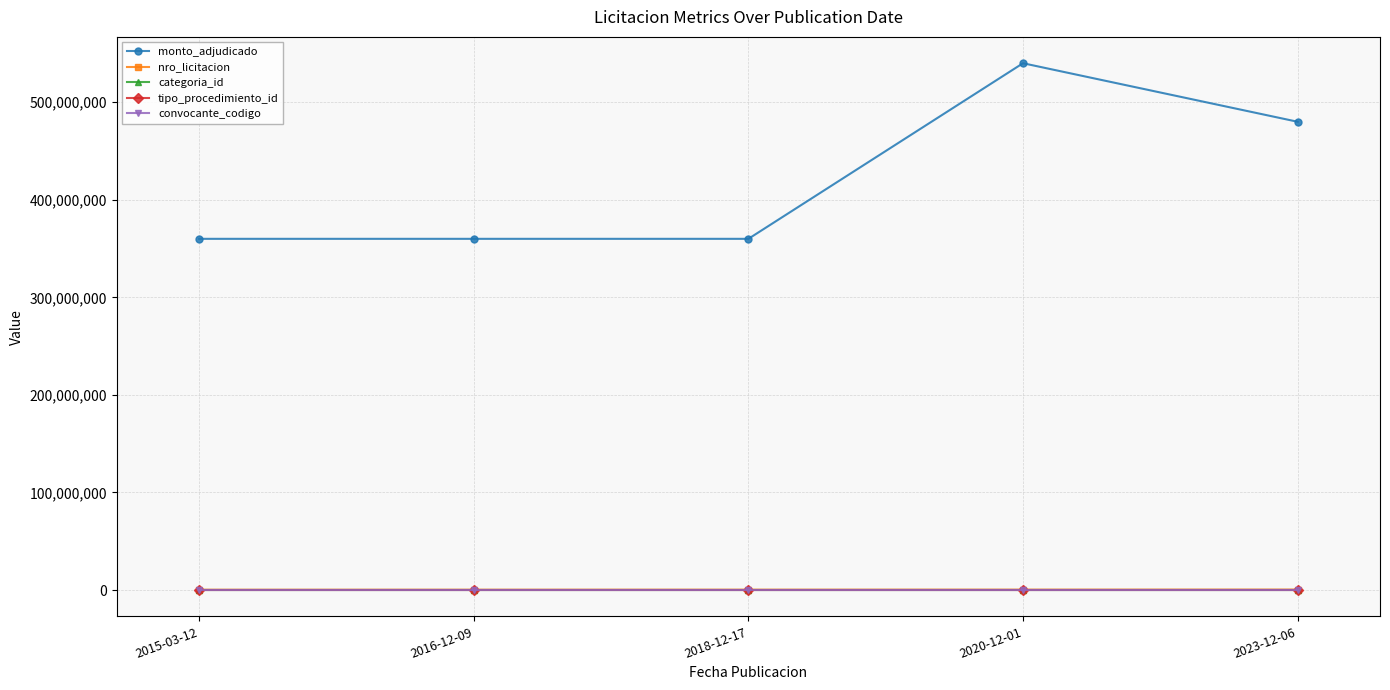

Is the value of monto_adjudicado at 2018-12-17 greater than the value of convocante_codigo at 2020-12-01?

Yes